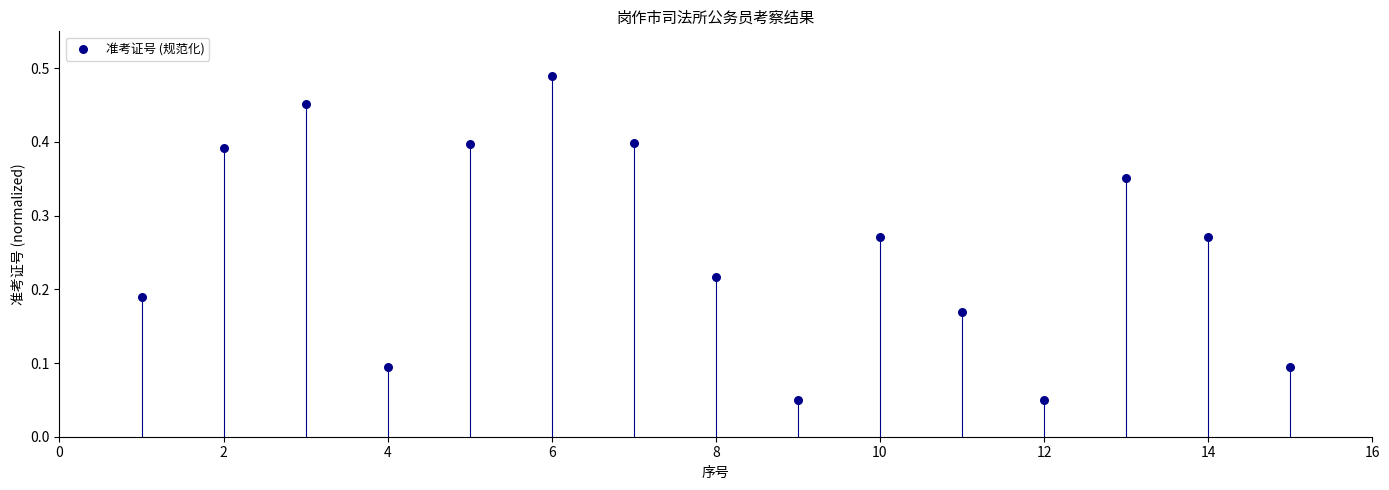

What is the range of X values (max minus min)?

14.0